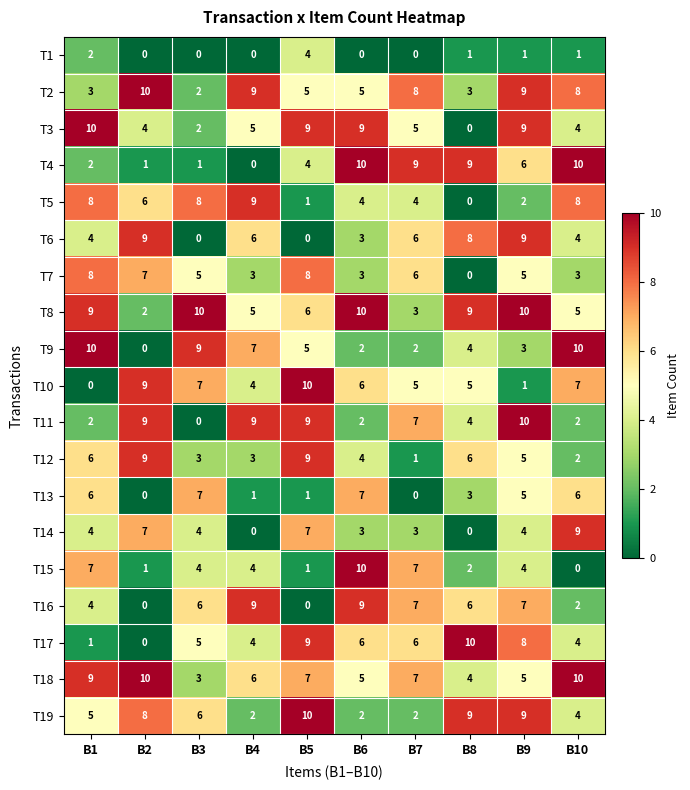

The value of T16 at B7 is 7. True or false?

True